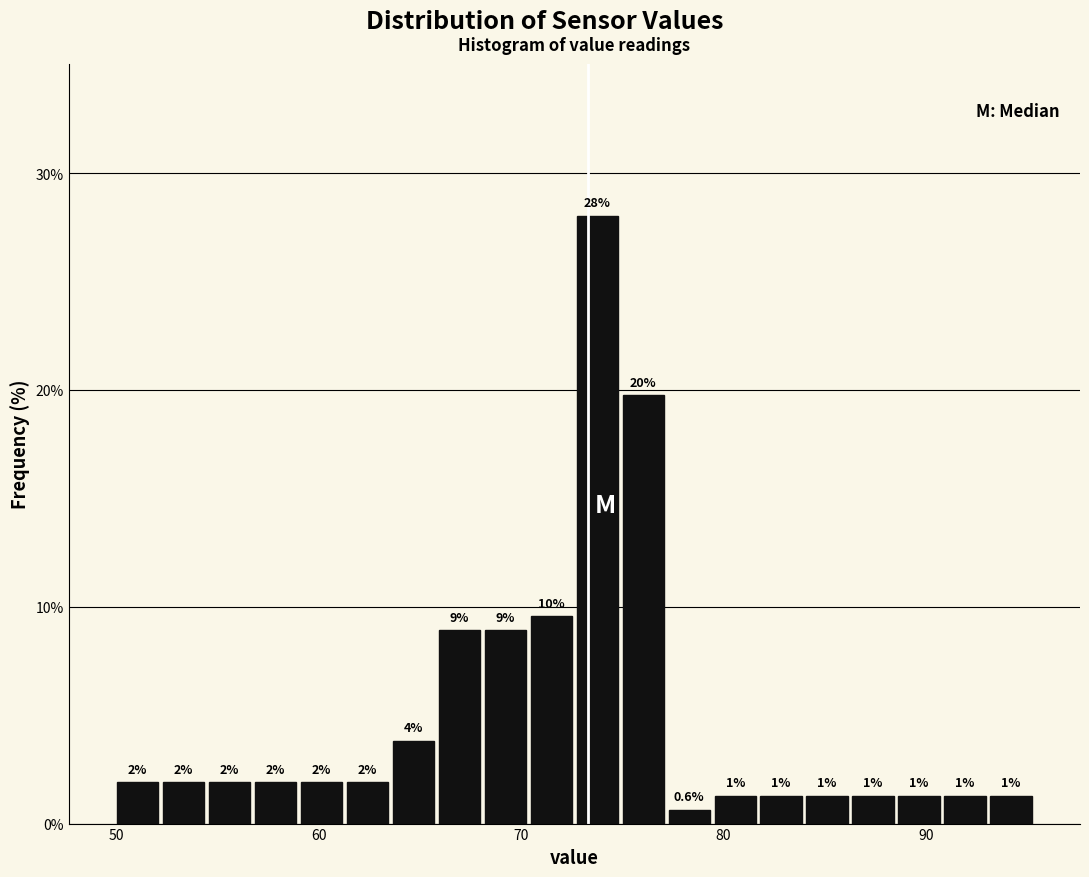

Read against the x-axis, roughly where is the centre of the tallest bar?

74